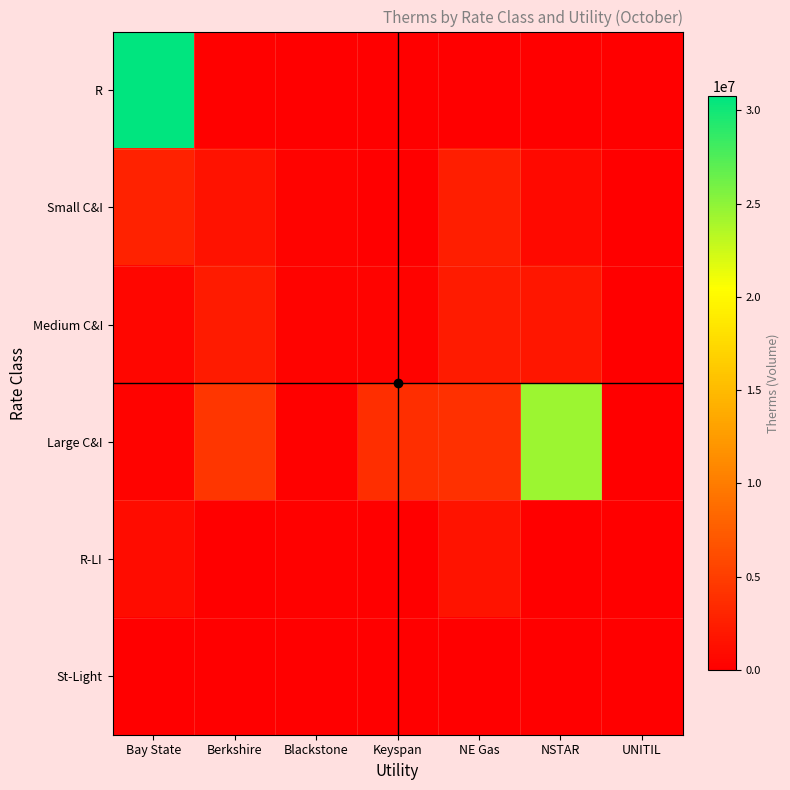

At which category is the sum across all series the highest?

Bay State